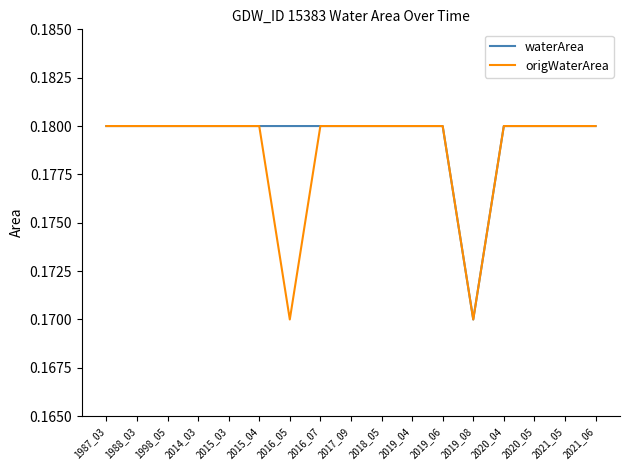

What is the total value across all series at 1987_03?

0.4